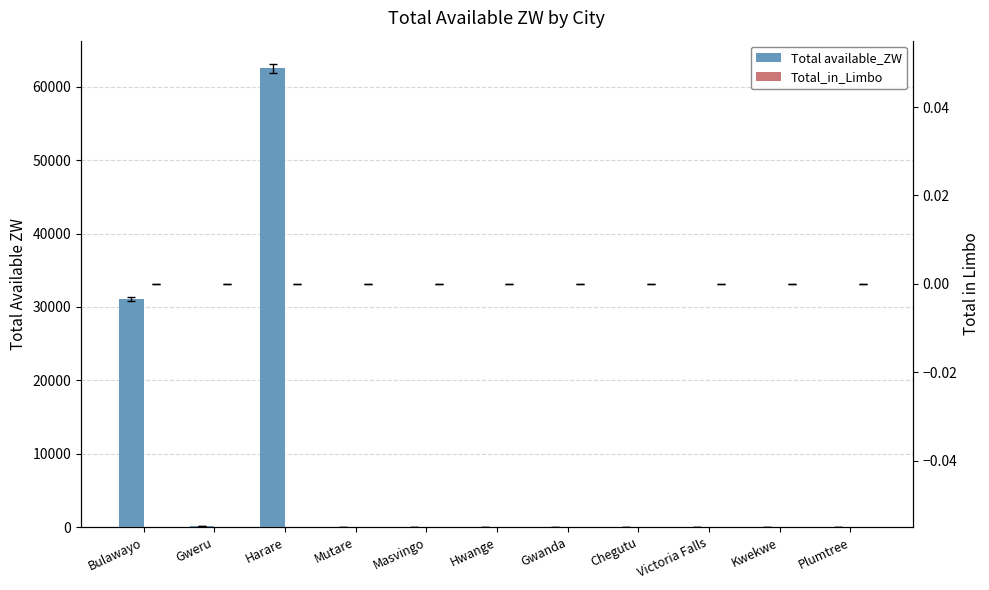

What is the label of the 4th bar from the right?

Chegutu